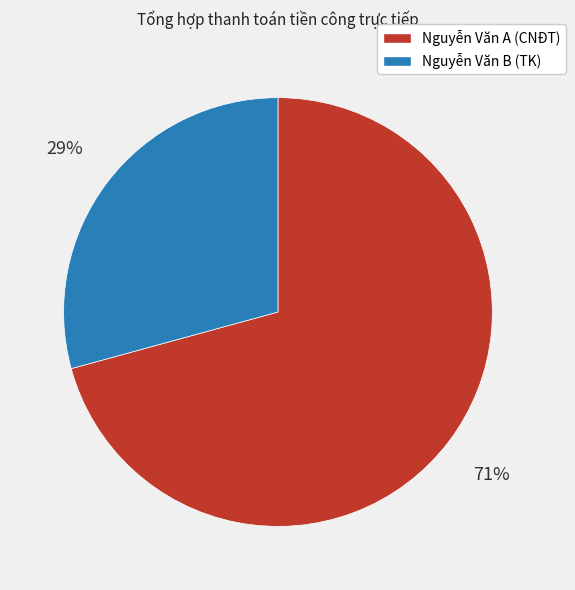

The Nguyễn Văn A (CNĐT) slice represents 79% of the pie. True or false?

False